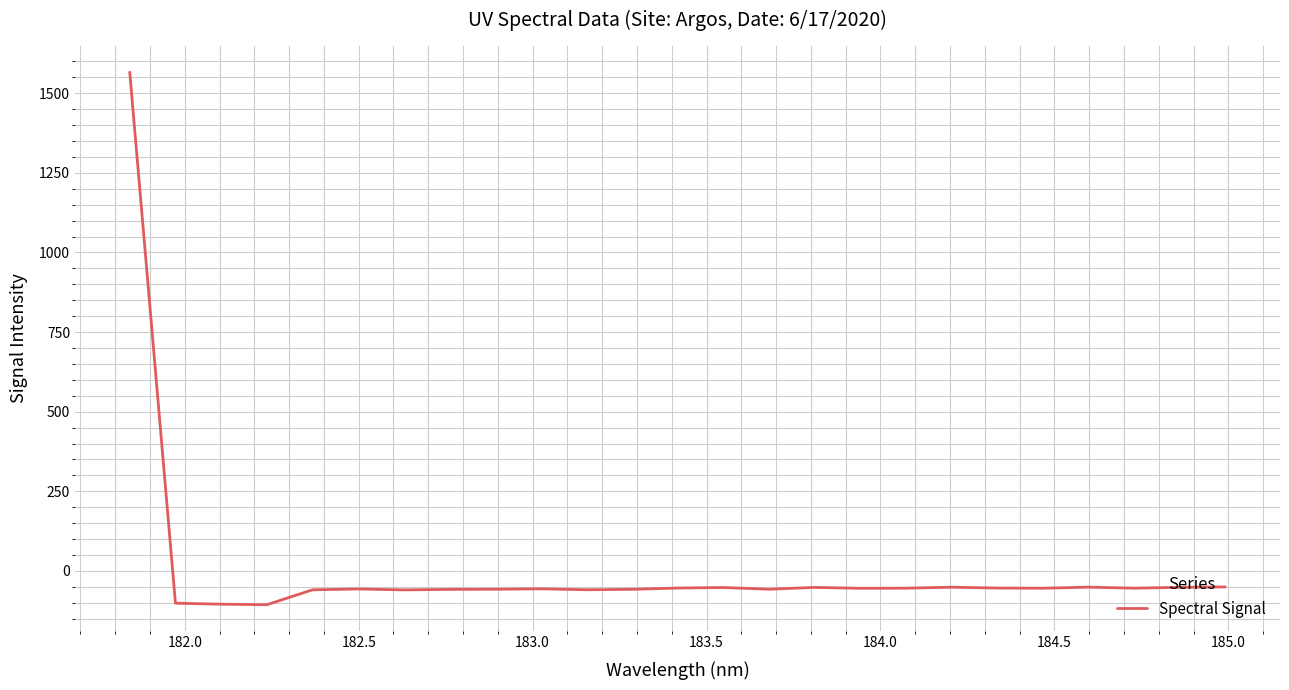

What is the maximum value shown in the chart?

1565.8